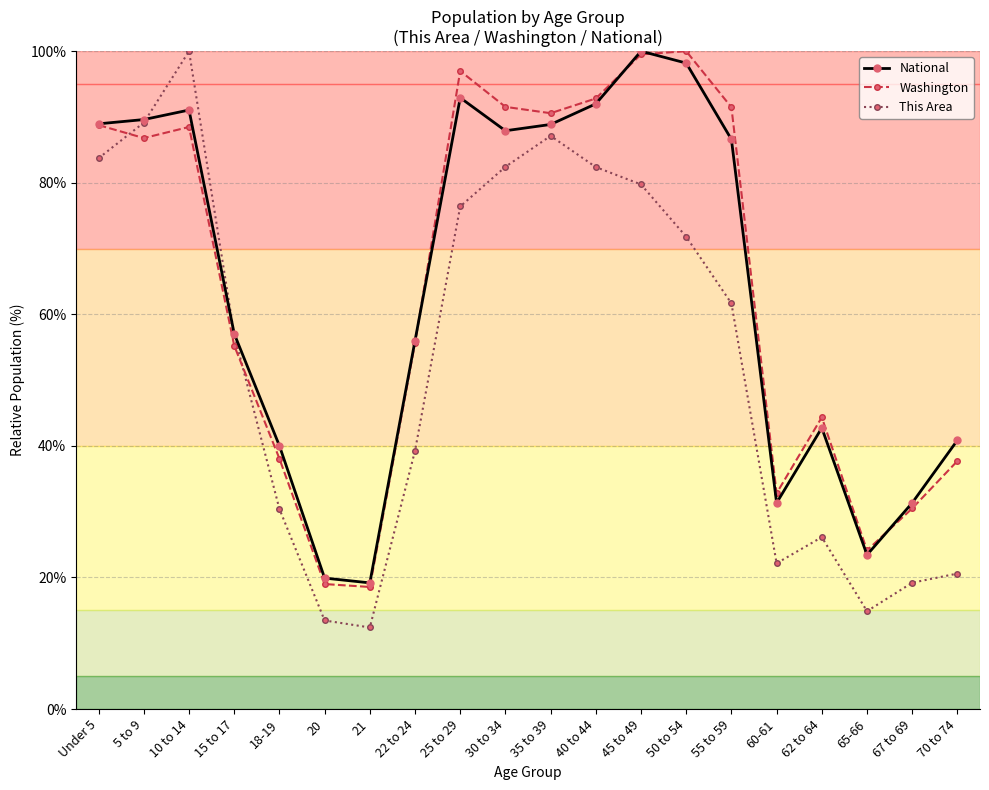

True or false: Washington has more than 0 interior local peaks.

True